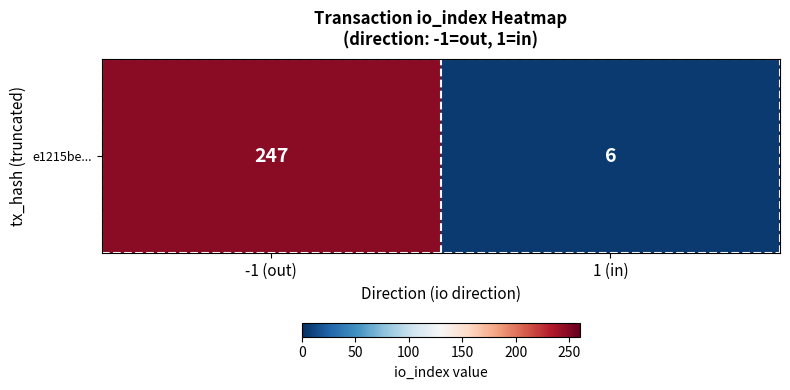

Is it true that the value at -1 (out) is 362?

False